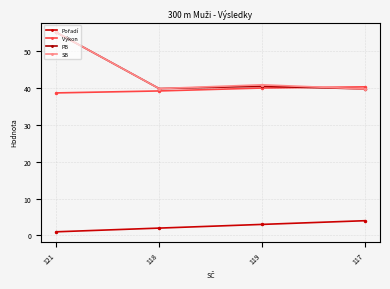

What is the difference between the second highest and minimum values in the Výkon series?

1.3